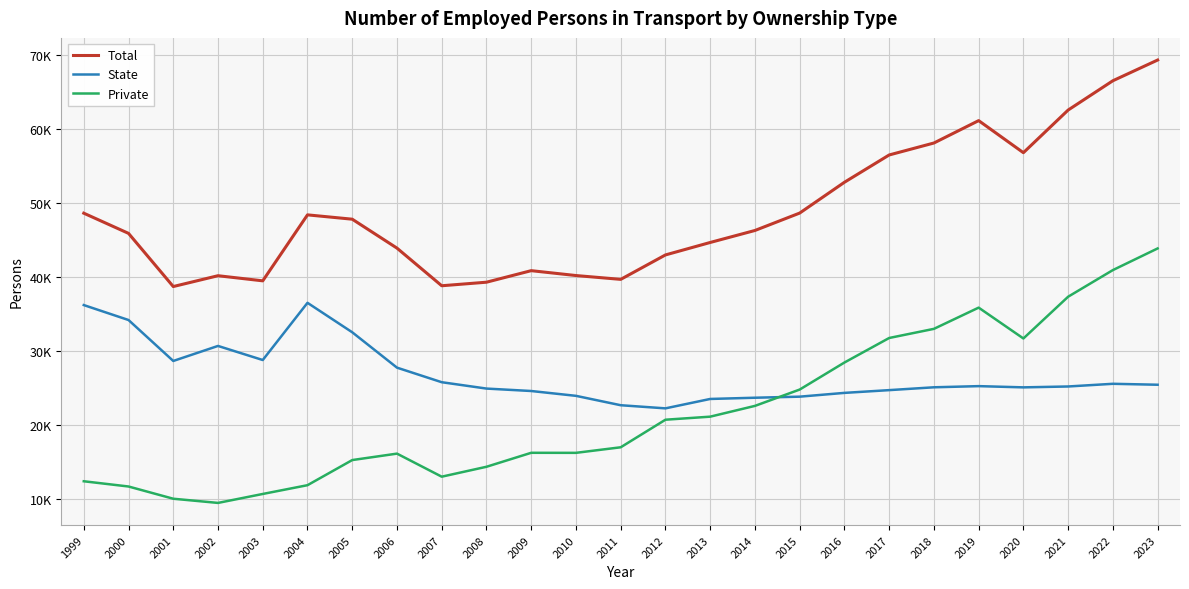

Rank the series by their maximum value, from highest to lowest.

Total, Private, State